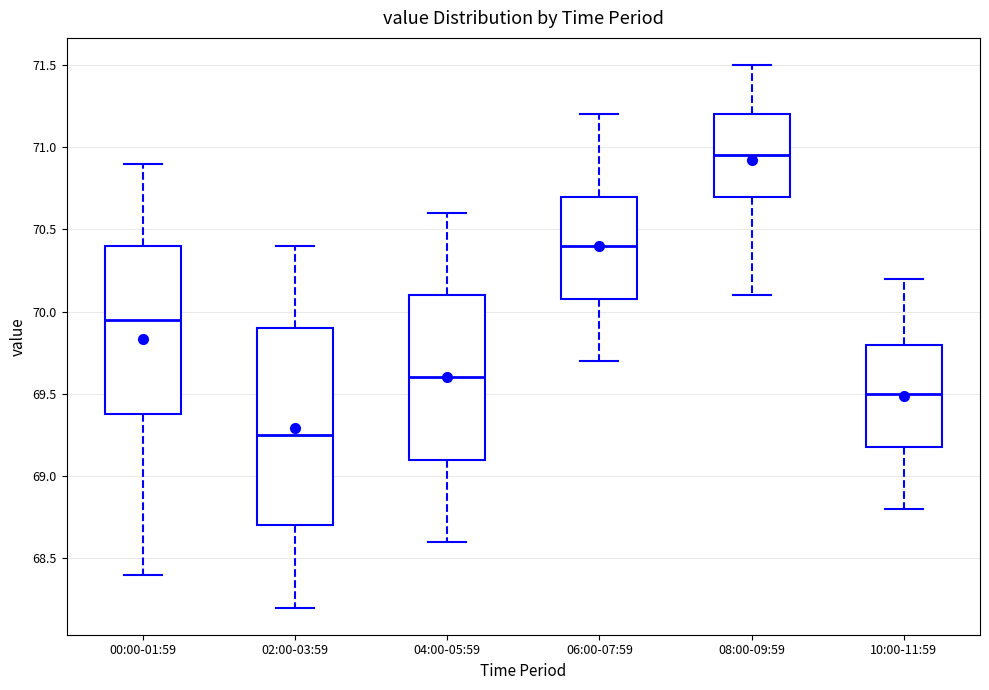

Which box's median line is the lowest?

02:00-03:59